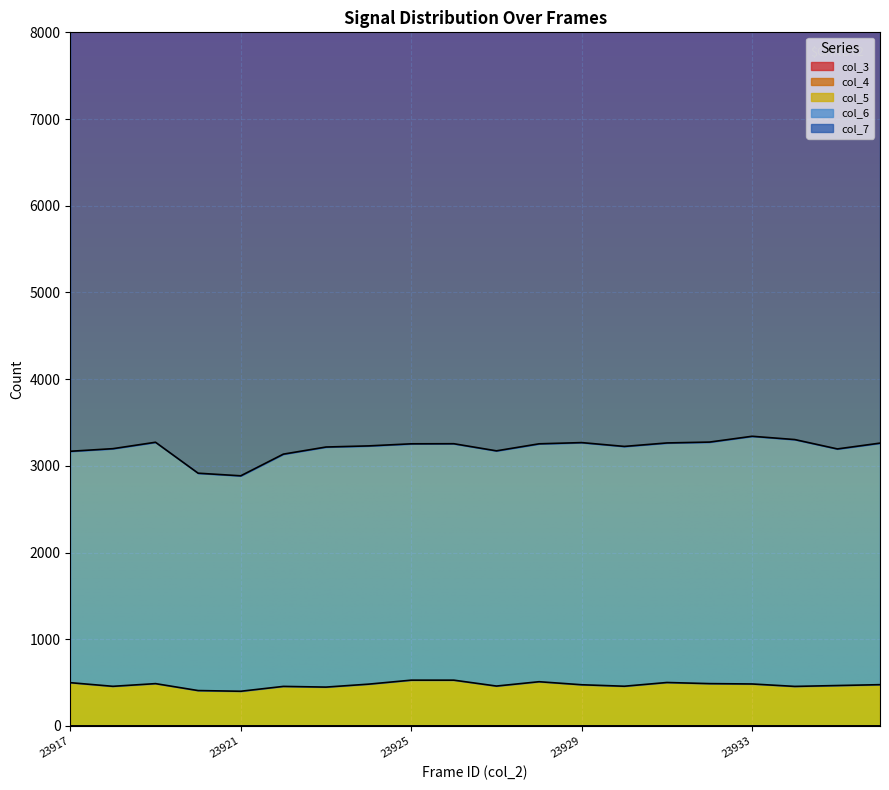

True or false: col_4 and col_3 intersect in this chart.

False